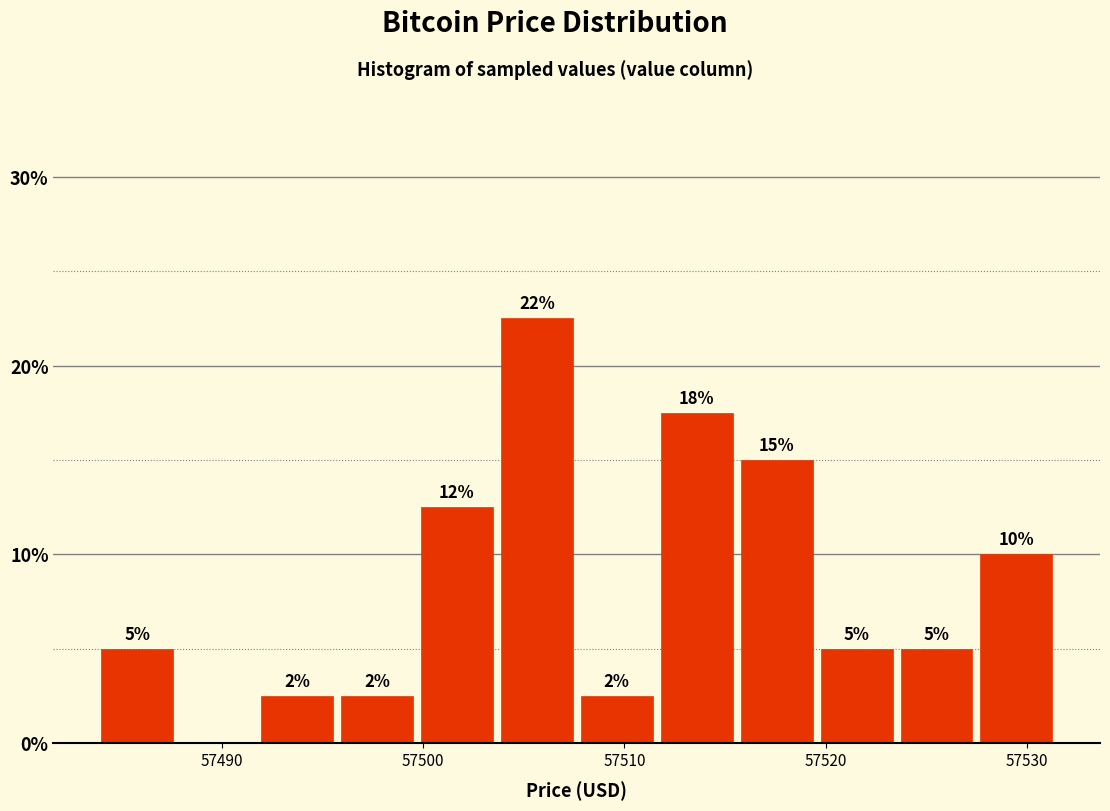

Read against the x-axis, roughly where is the centre of the tallest bar?

57506